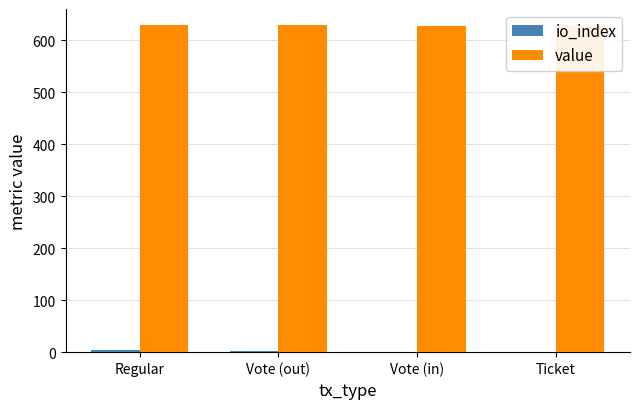

Where is value nearest to the value 628?

Vote (in)